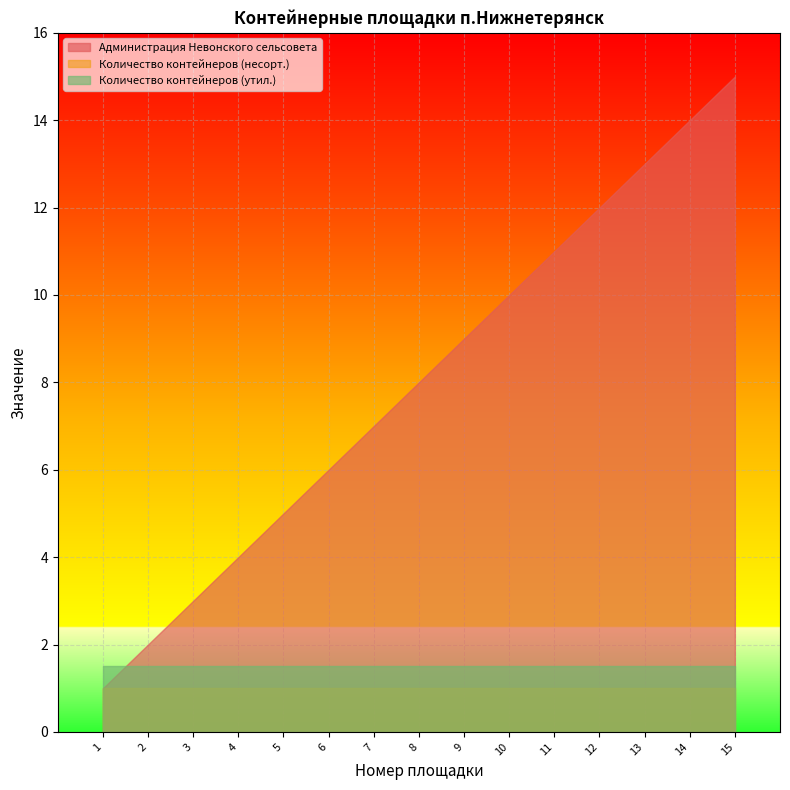

What is the total value across all series at 7?

9.5